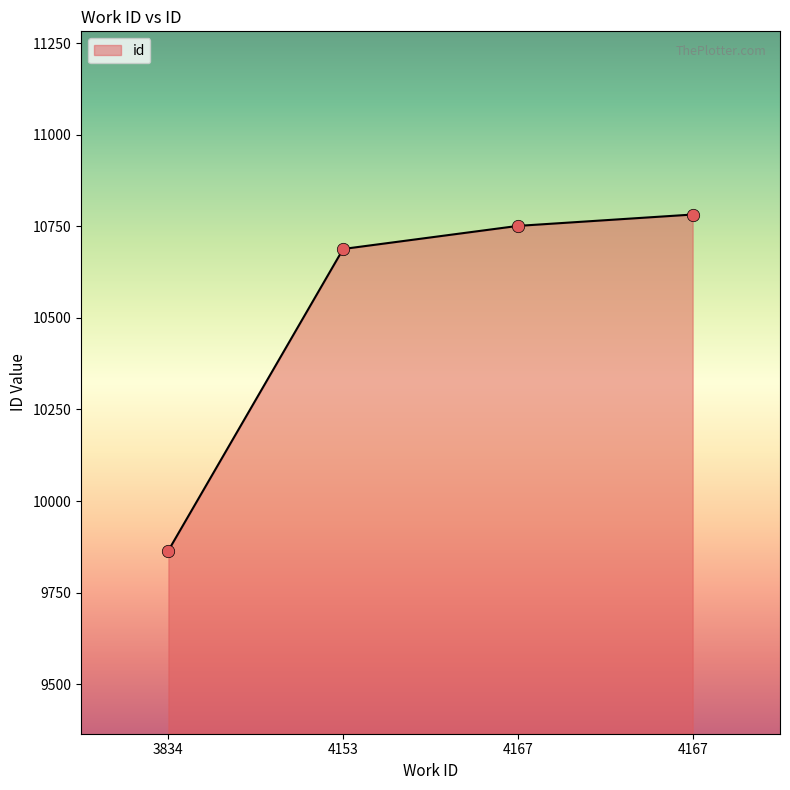

Between 4167 and 4167, which is larger?

4167